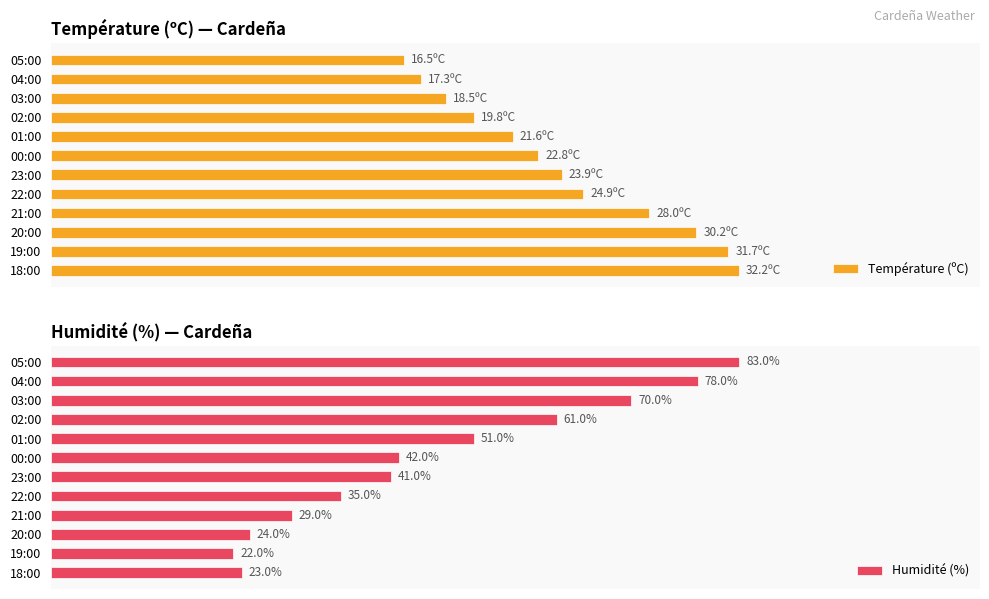

Rank the categories by Humidité (%) value from lowest to highest.

19:00, 18:00, 20:00, 21:00, 22:00, 23:00, 00:00, 01:00, 02:00, 03:00, 04:00, 05:00